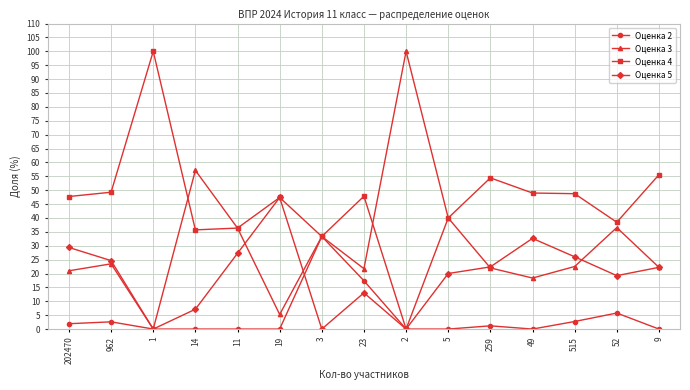

What are all the series names shown in the legend?

Оценка 2, Оценка 3, Оценка 4, Оценка 5